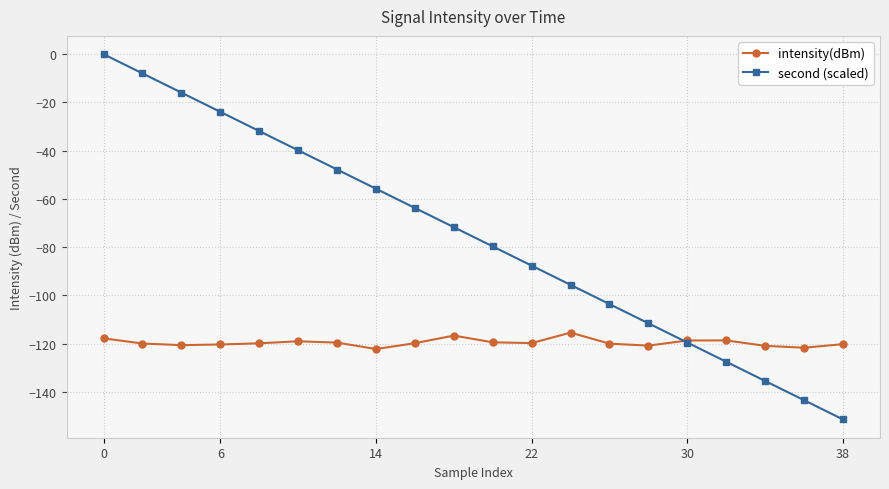

Which series has the largest total across all categories?

second (scaled)